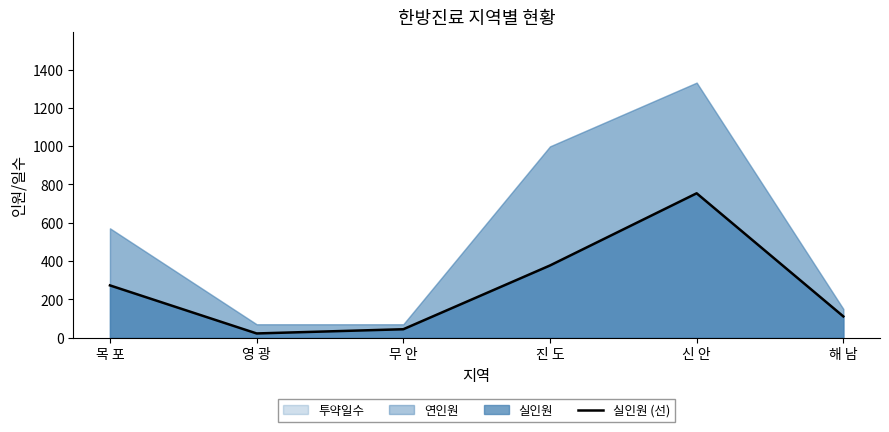

Rank the categories by value from lowest to highest.

영 광, 무 안, 해 남, 목 포, 진 도, 신 안